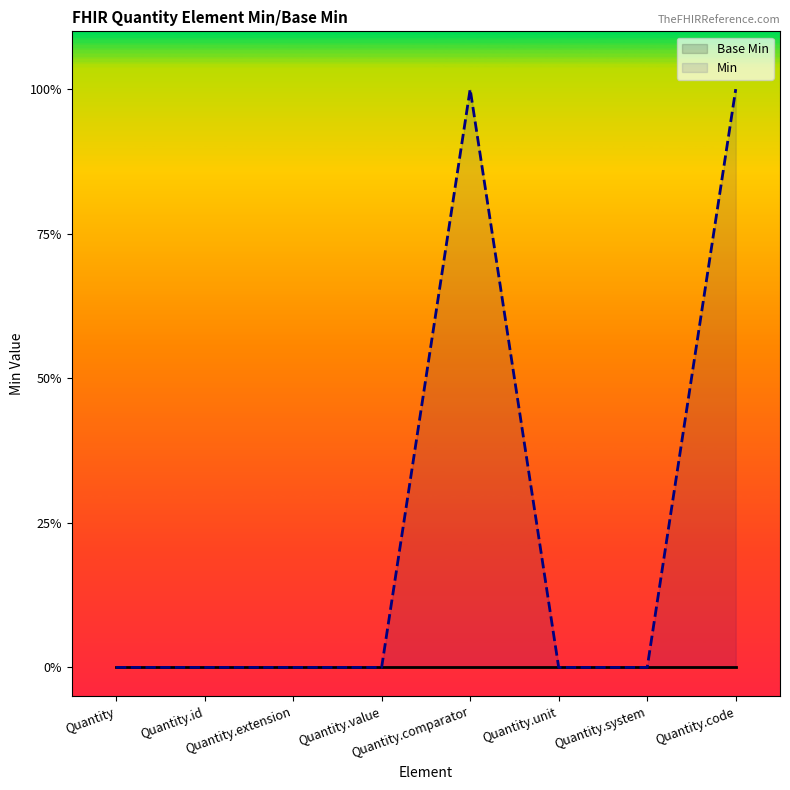

List the labels in order of Base Min value, smallest first.

Quantity, Quantity.id, Quantity.extension, Quantity.value, Quantity.comparator, Quantity.unit, Quantity.system, Quantity.code